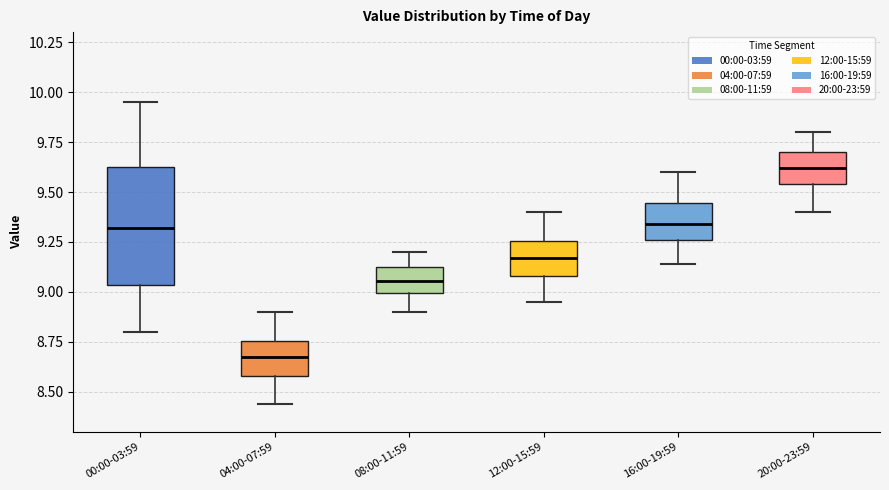

Which box is the tallest, from its lower edge to its upper edge?

00:00-03:59